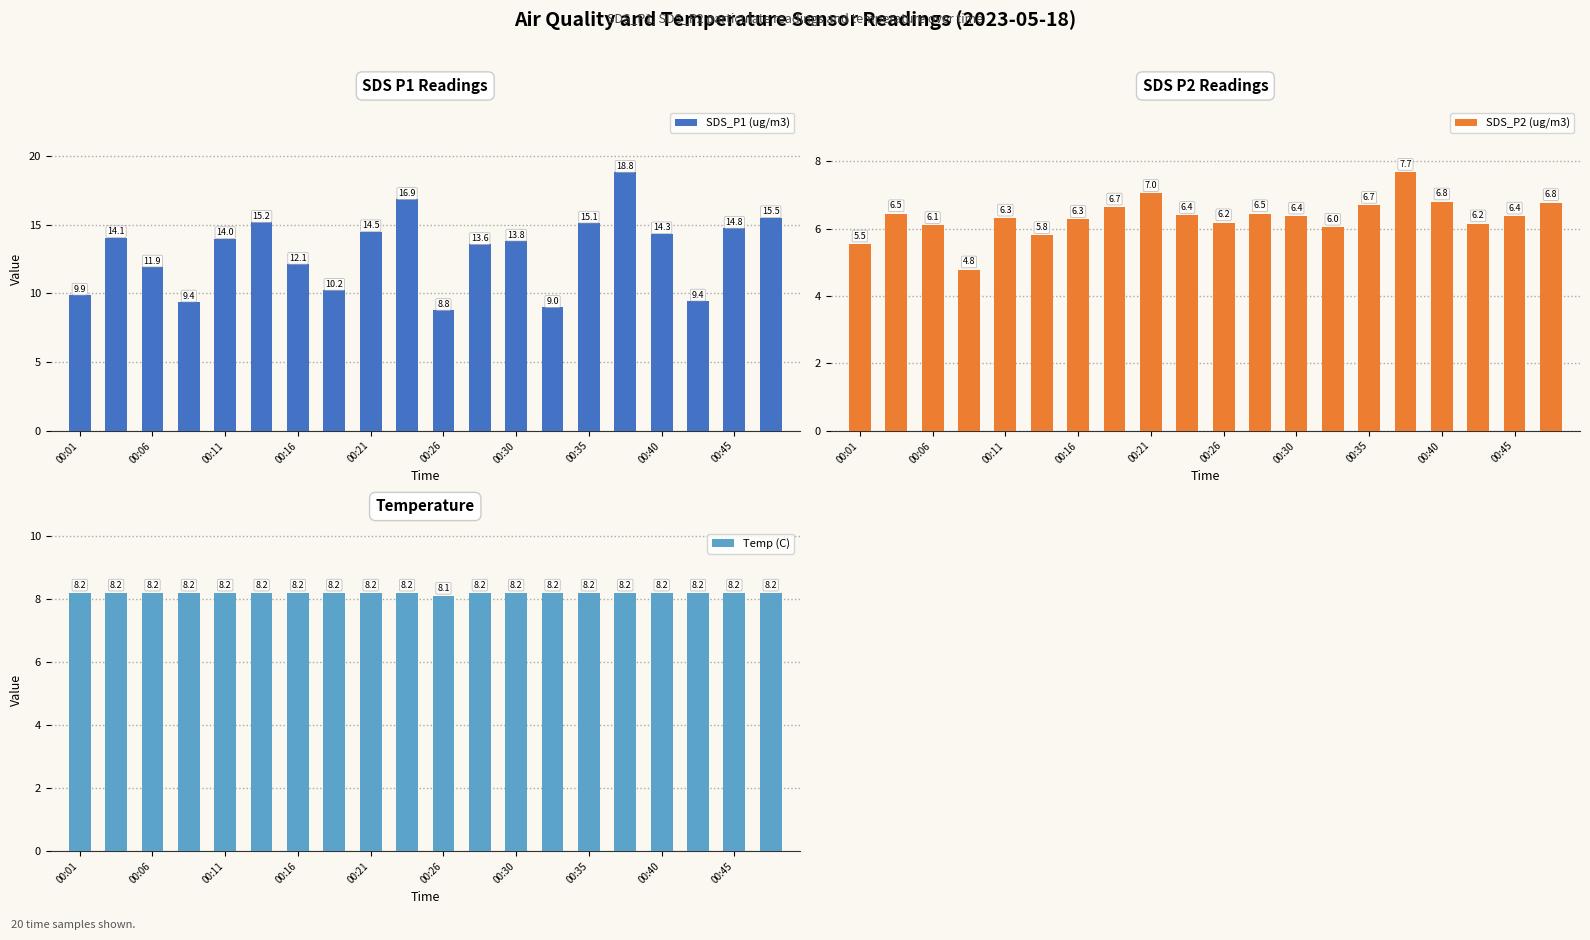

At which category is the sum across all series the highest?

15